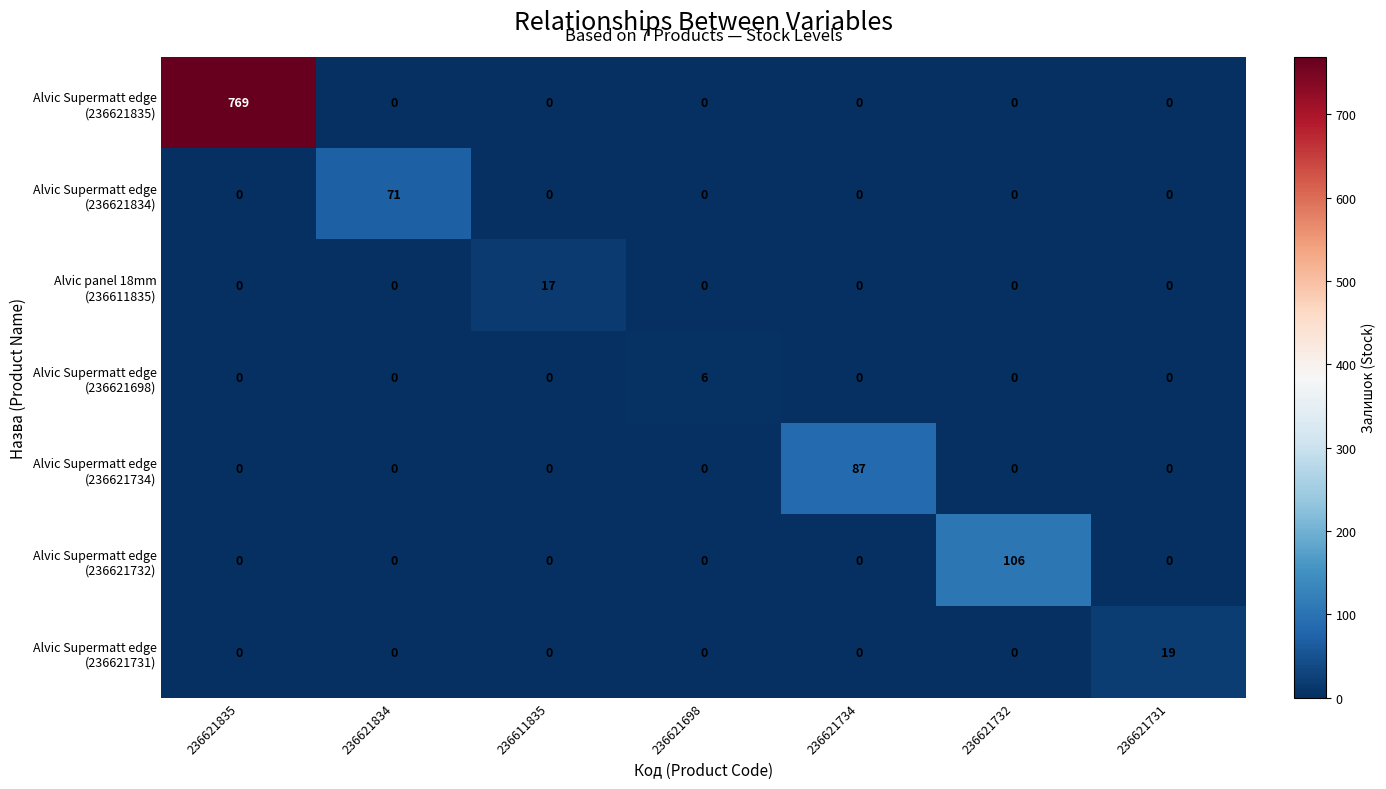

At which category is the sum across all series the highest?

236621835